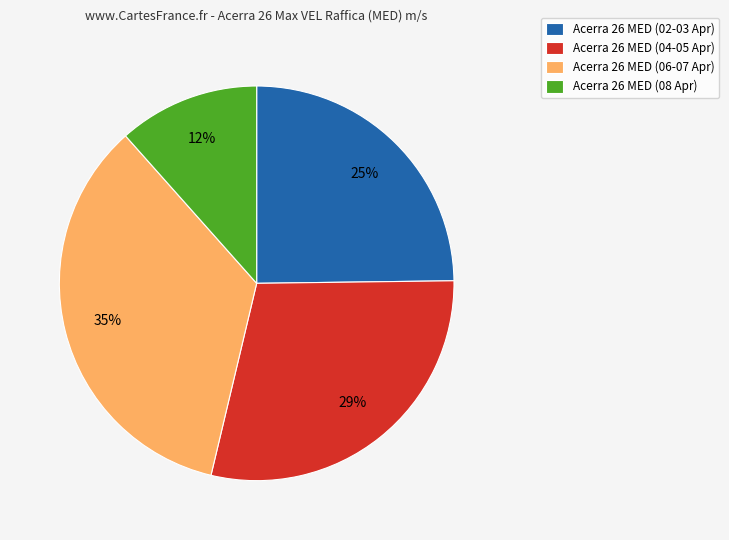

The Acerra 26 MED (02-03 Apr) slice represents 25% of the pie. True or false?

True